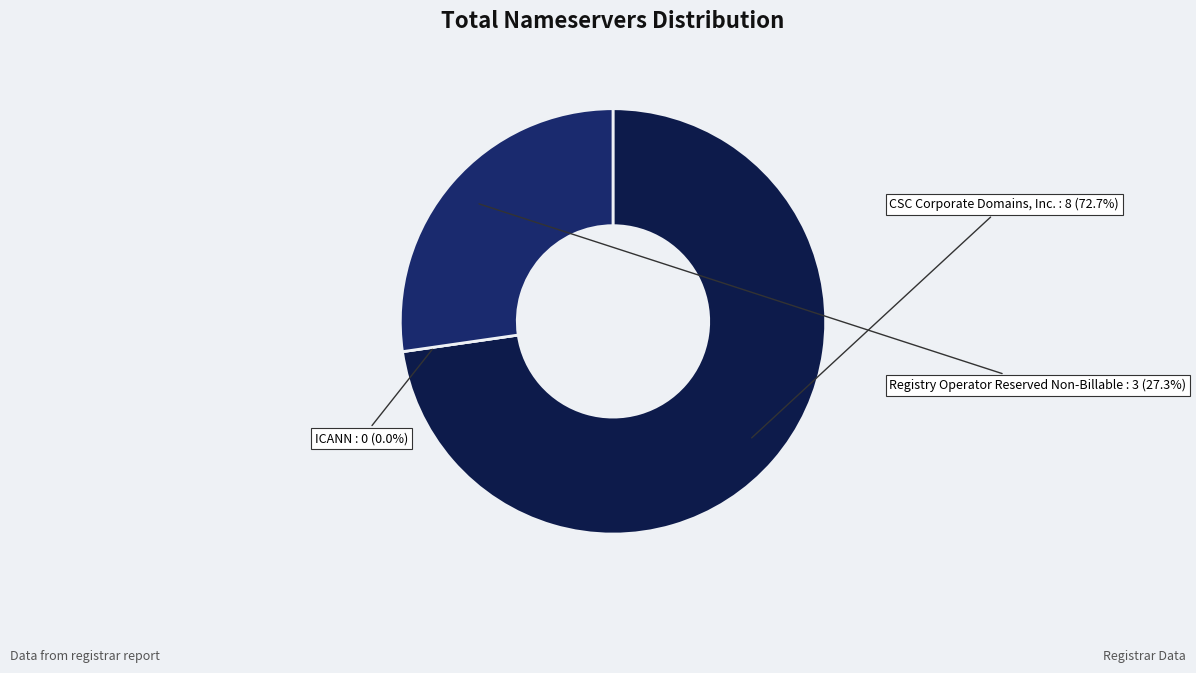

What is the majority slice?

CSC Corporate Domains, Inc.